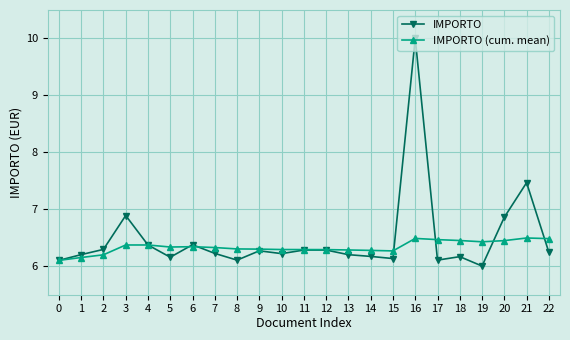

Is it true that IMPORTO (cum. mean) equals 2.4 at 9?

False